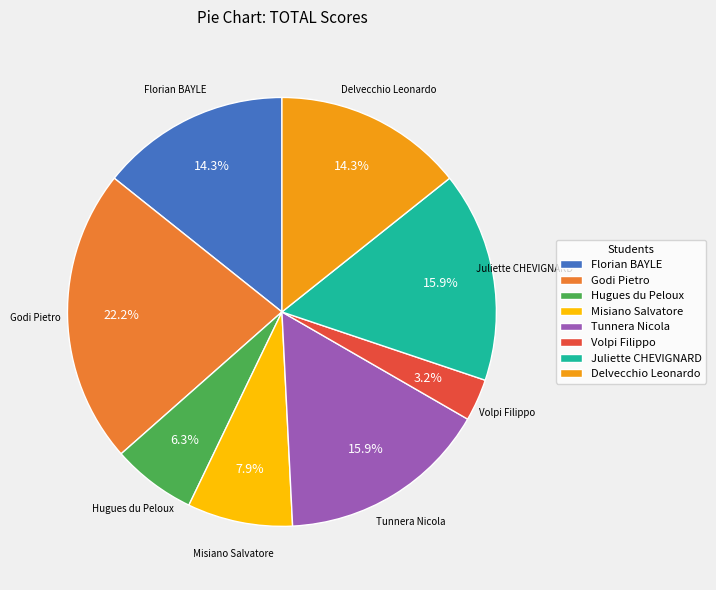

Do Juliette CHEVIGNARD and Hugues du Peloux together represent more than half of the pie?

No